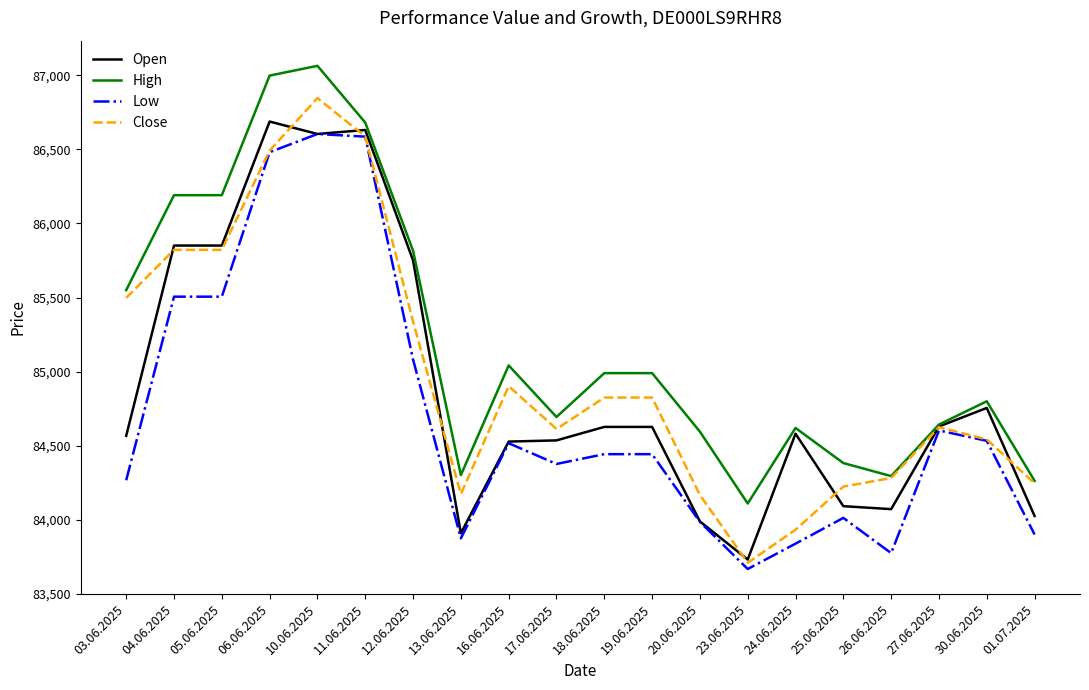

Is the value of High at 17.06.2025 greater than the value of Open at 24.06.2025?

Yes